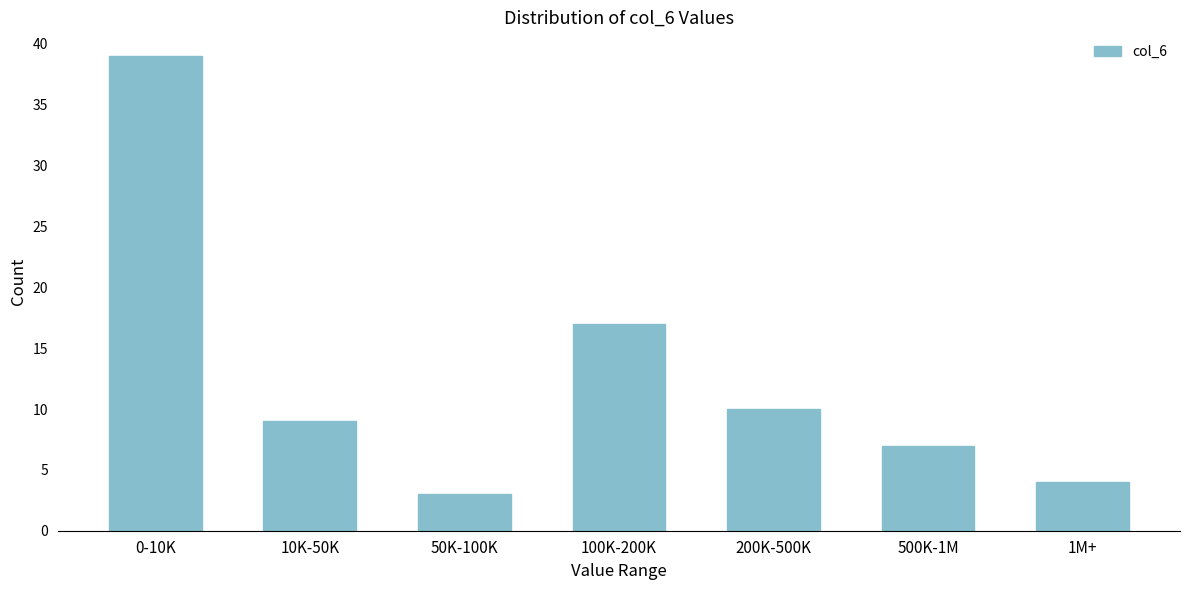

Reading left to right, list all the values displayed in this chart.

0-10K=39	10K-50K=9	50K-100K=3	100K-200K=17	200K-500K=10	500K-1M=7	1M+=4